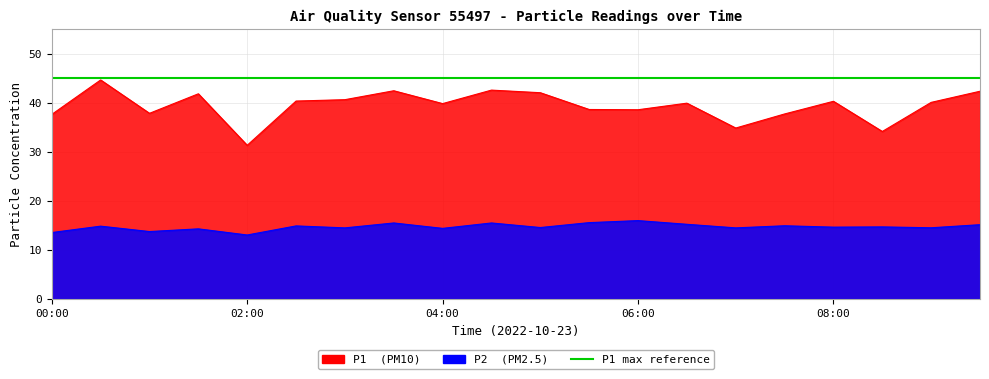

What is the sum of the P1 values at 05:30 and 00:00?

76.3